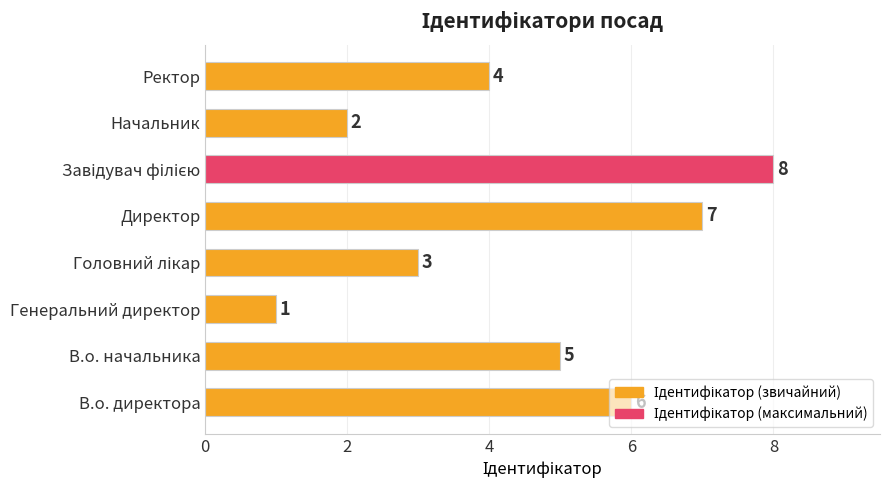

What is the greatest value displayed?

8